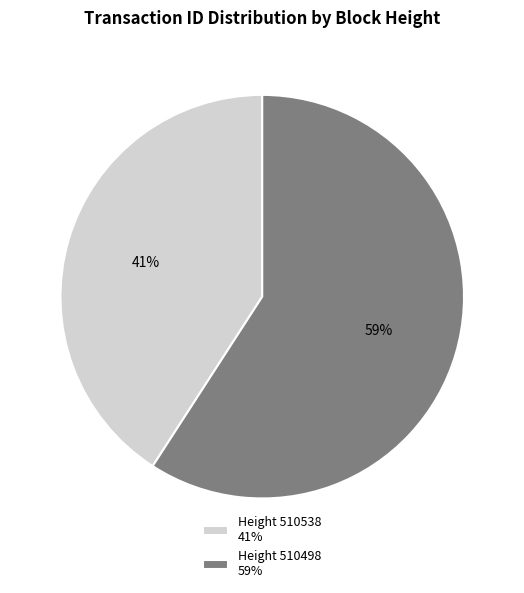

Do Height 510538 41% and Height 510498 59% together represent more than half of the pie?

Yes